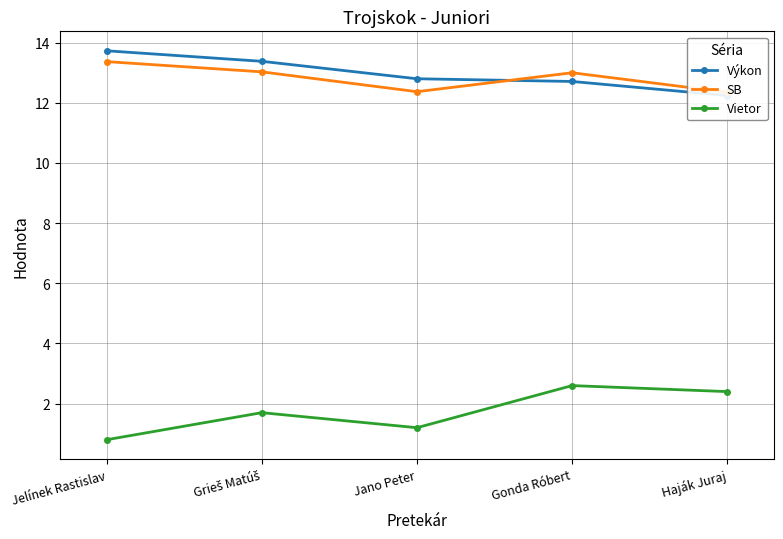

How many interior local peaks does the Vietor series have?

2